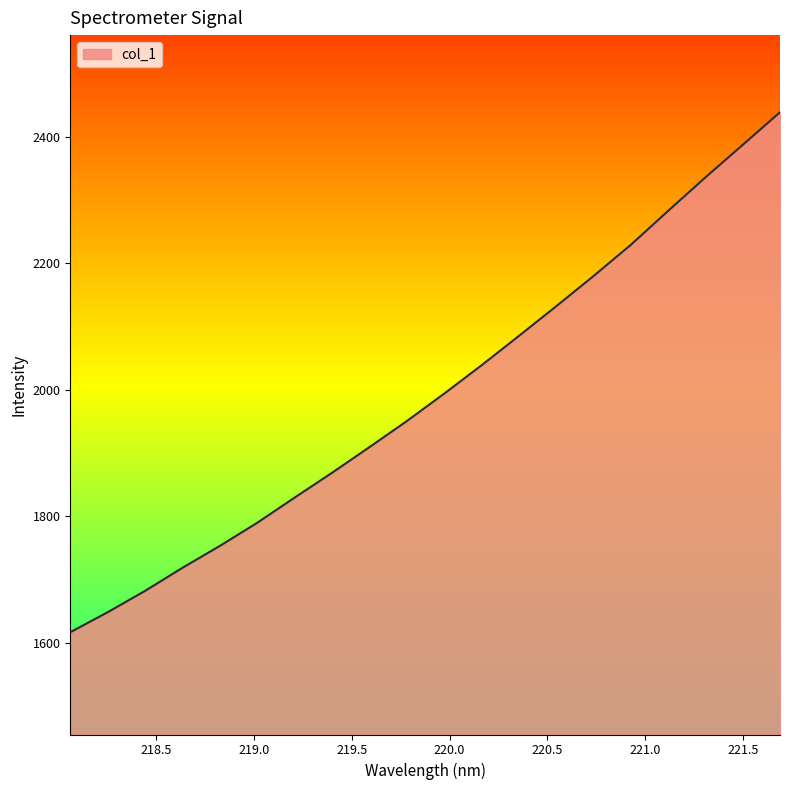

How many lines are shown in the chart?

1